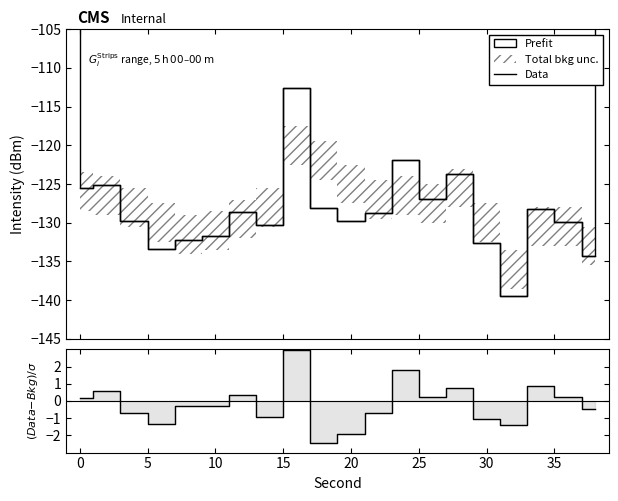

The value of Data at 0 is -86.1. True or false?

False